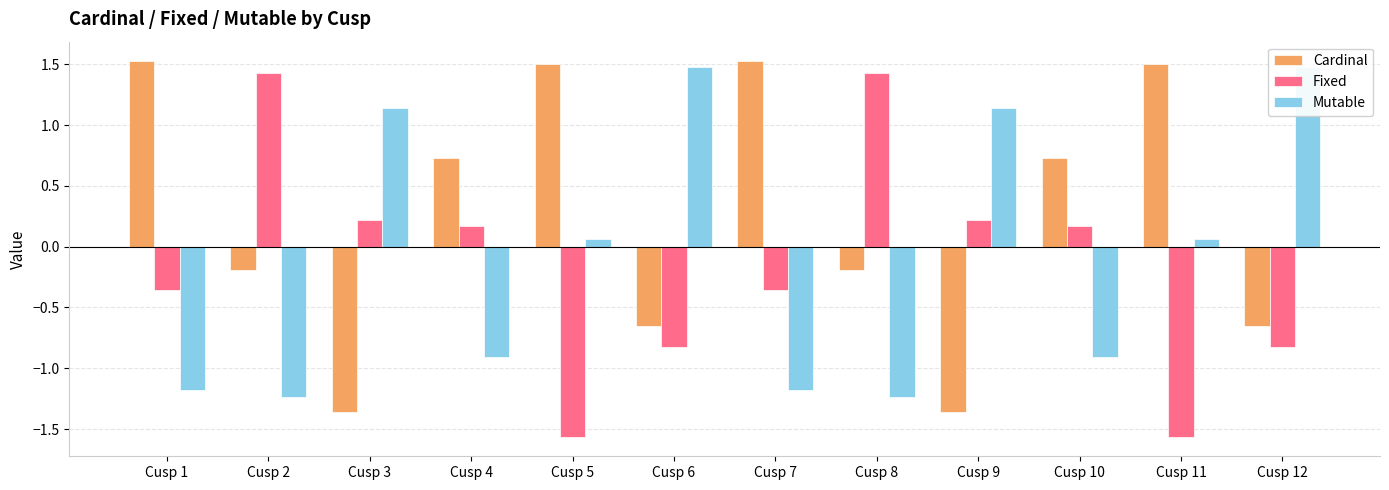

What are all the series names shown in the legend?

Cardinal, Fixed, Mutable